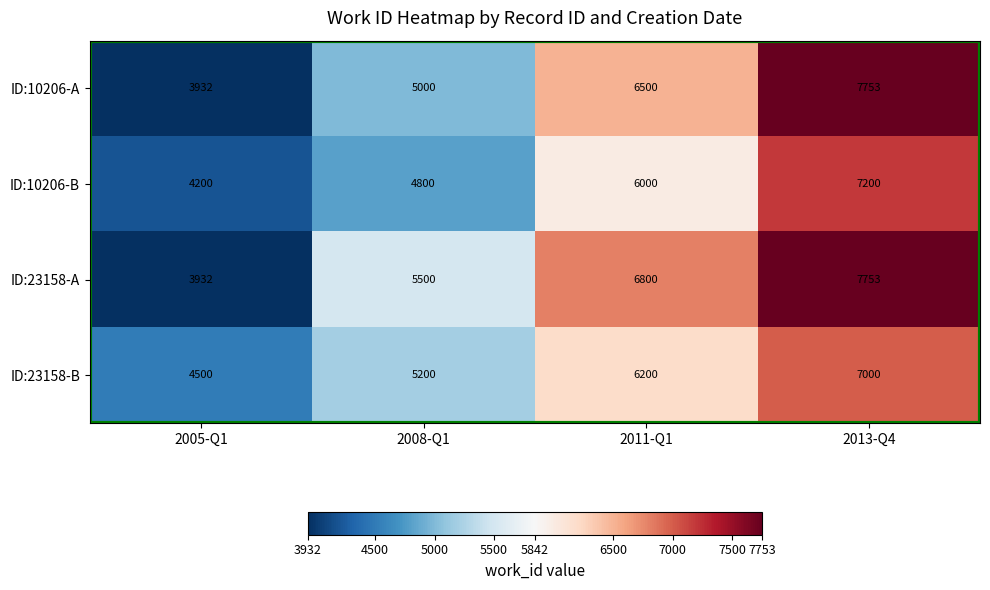

What is the minimum value shown in the chart?

3932